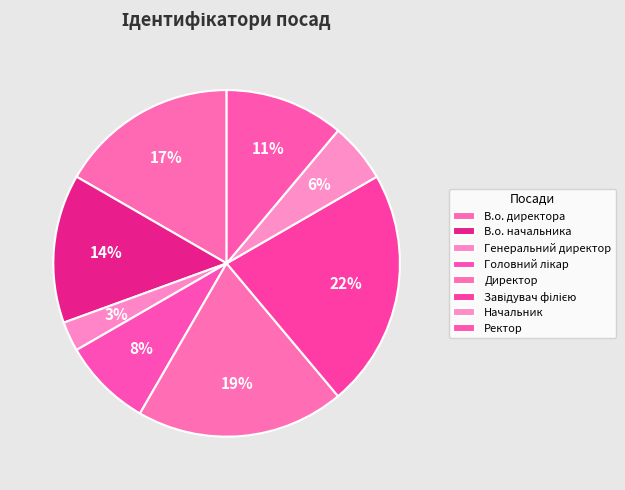

Does В.о. директора represent more than half of the total?

No